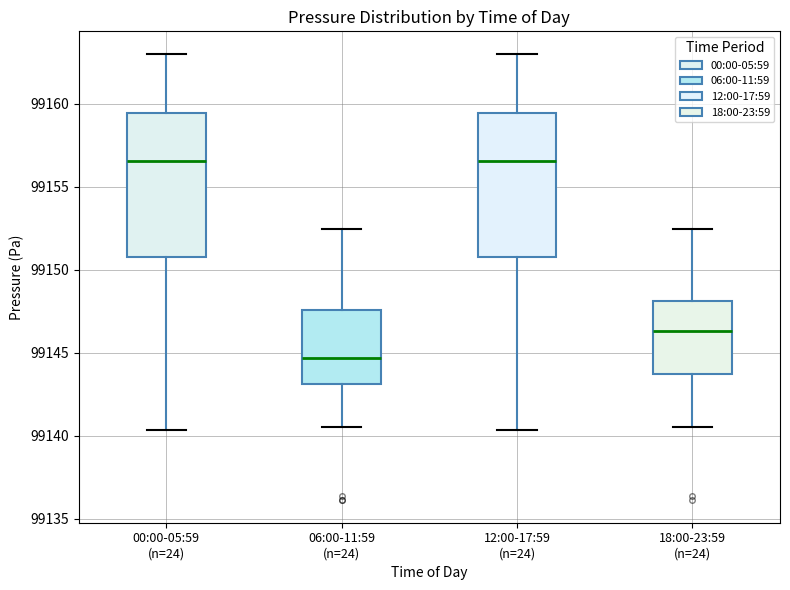

Where does the upper whisker of the box for 12:00-17:59 (n=24) end on the y-axis? The values are not printed on the chart, so give them approximately, as read against the axis.

99163.0